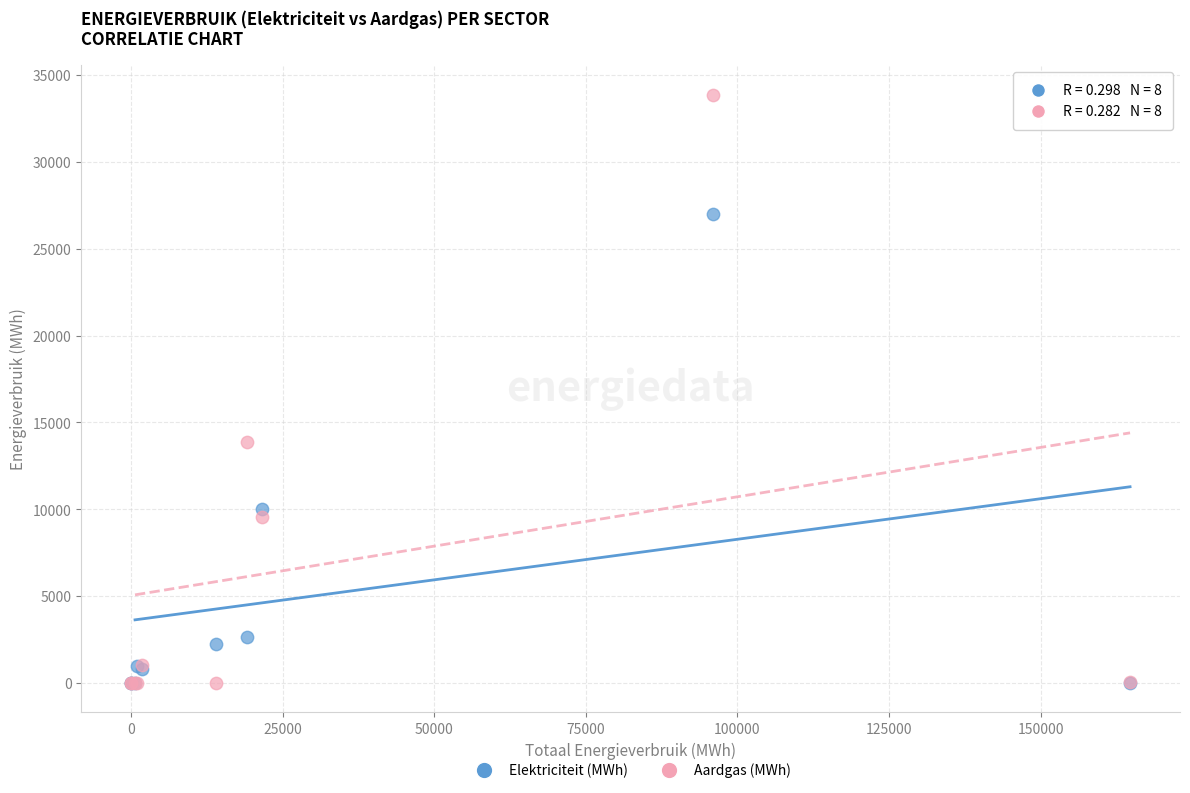

Which series has the largest Y range (max minus min)?

Aardgas (MWh)